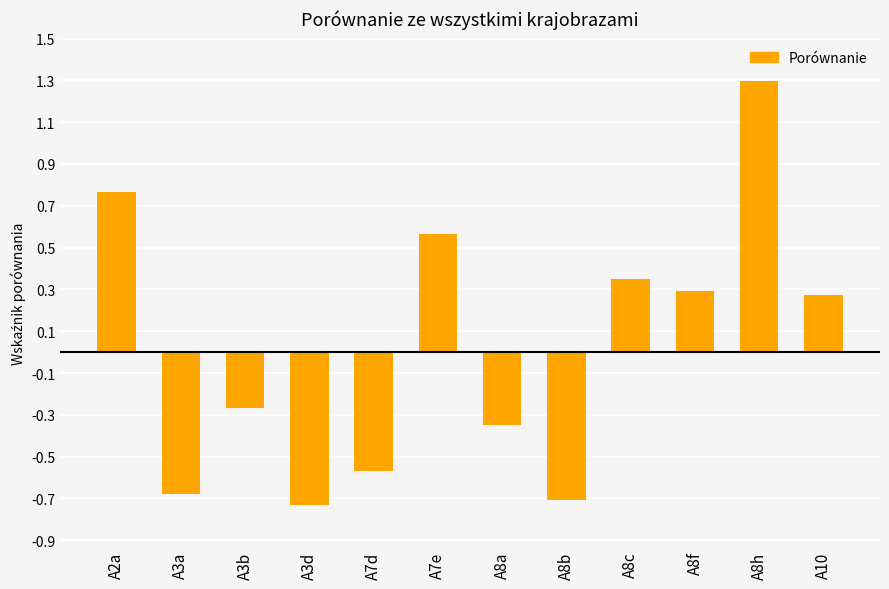

Is it true that the value at A8b is -1.2?

False